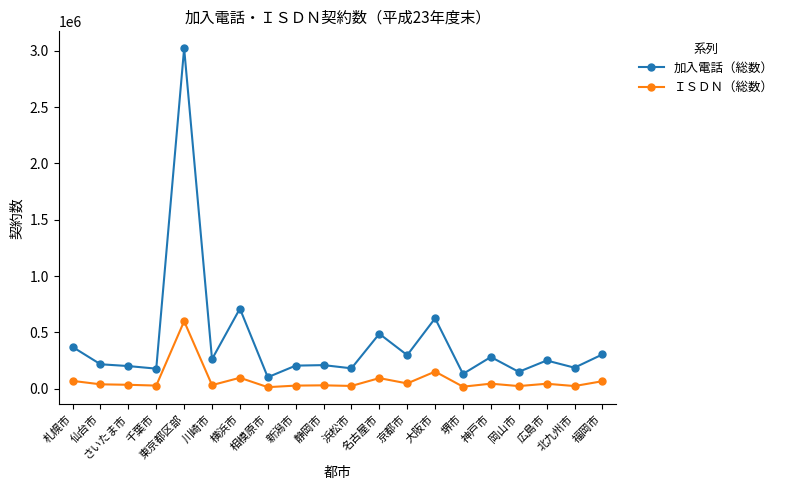

What is the label of the 13th point from the left?

京都市